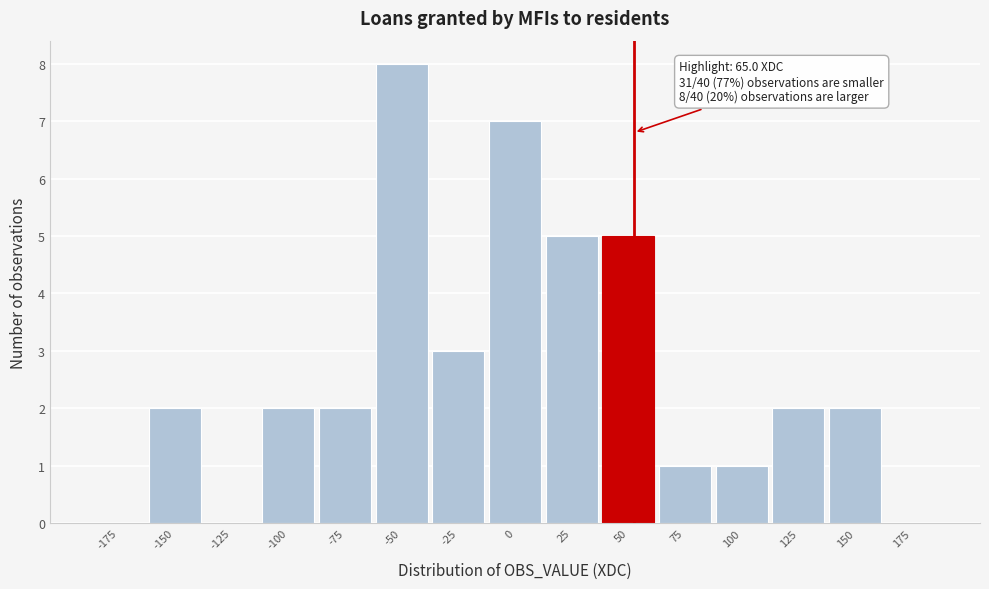

Reading right to left, list all the values displayed in this chart.

175=0	150=2	125=2	100=1	75=1	50=5	25=5	0=7	-25=3	-50=8	-75=2	-100=2	-125=0	-150=2	-175=0